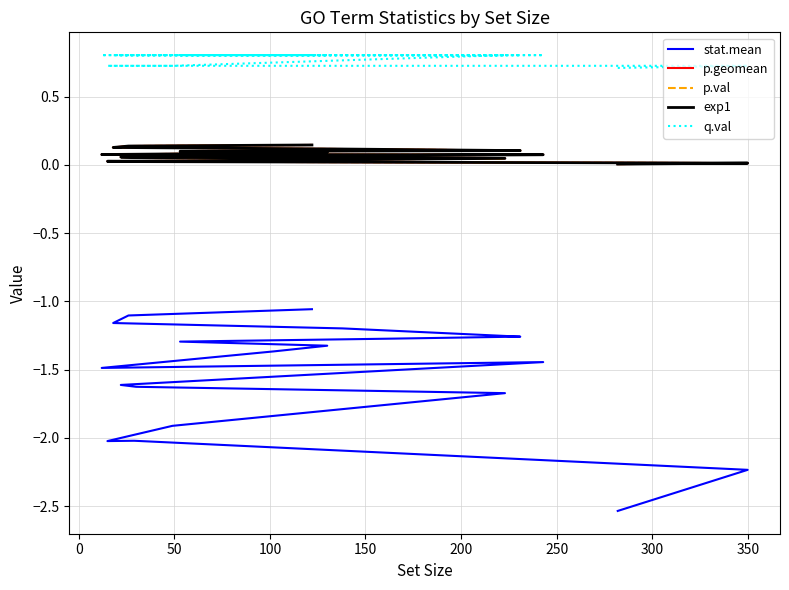

Which series has the largest total across all categories?

q.val